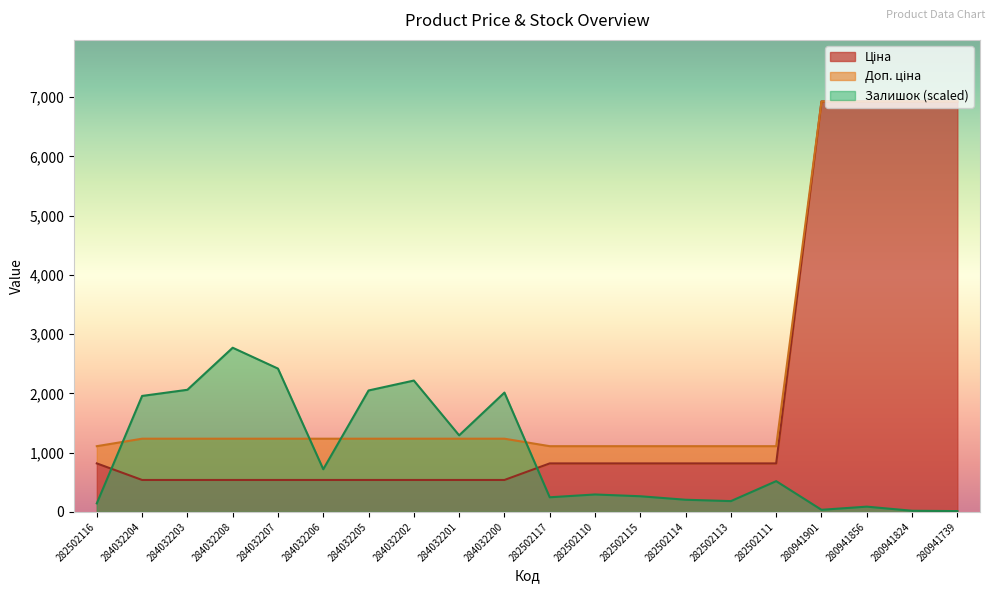

What is the sum of the Доп. ціна values at 284032208 and 284032202?

2470.8